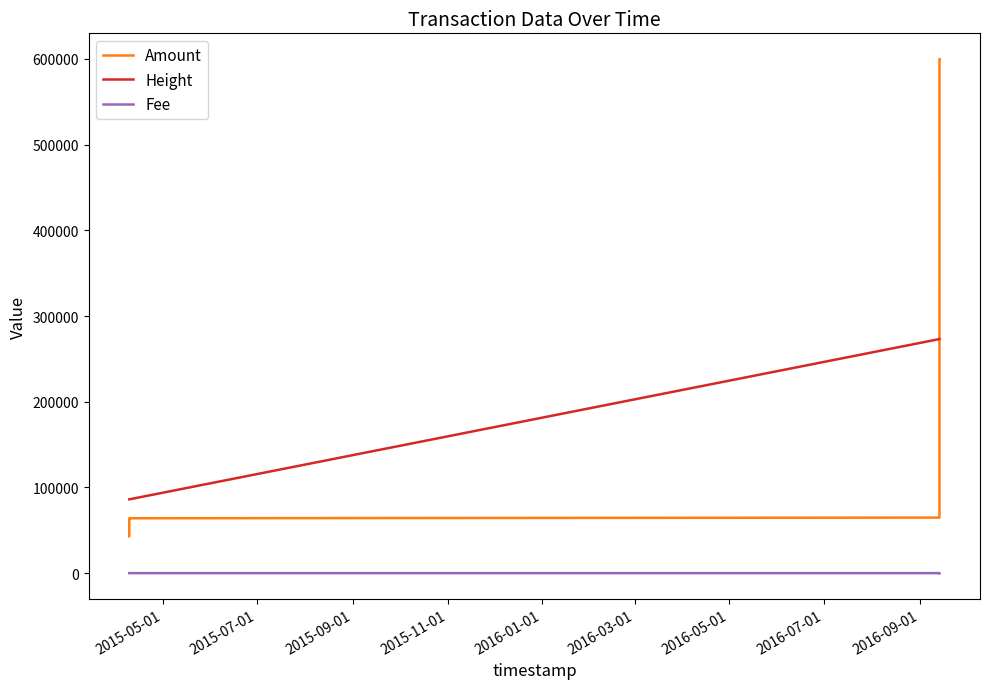

How many data points in Fee are above 1?

2